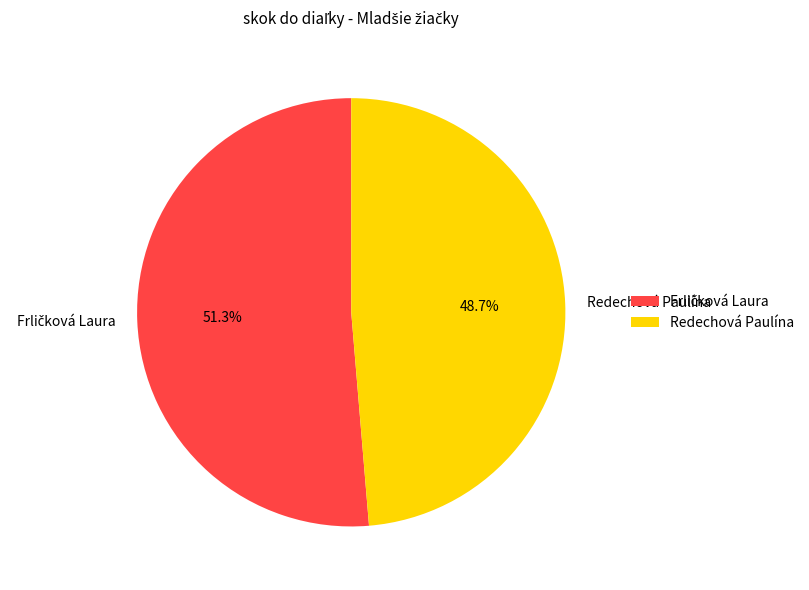

Is there a majority slice in this chart?

Yes